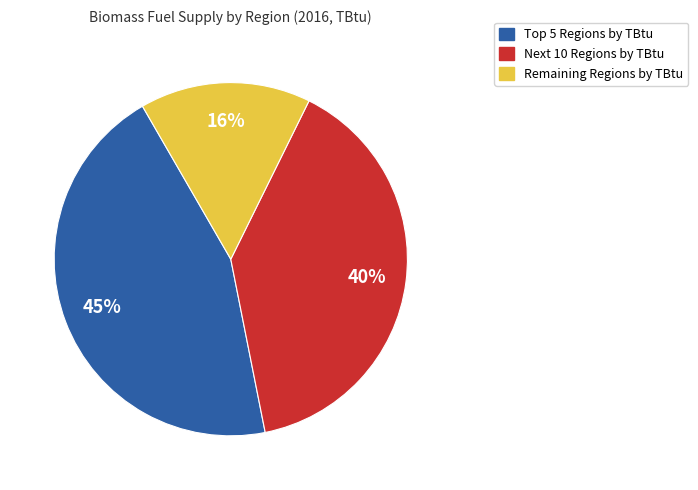

To the nearest percent, what is the difference between the largest and smallest slice percentages?

29%